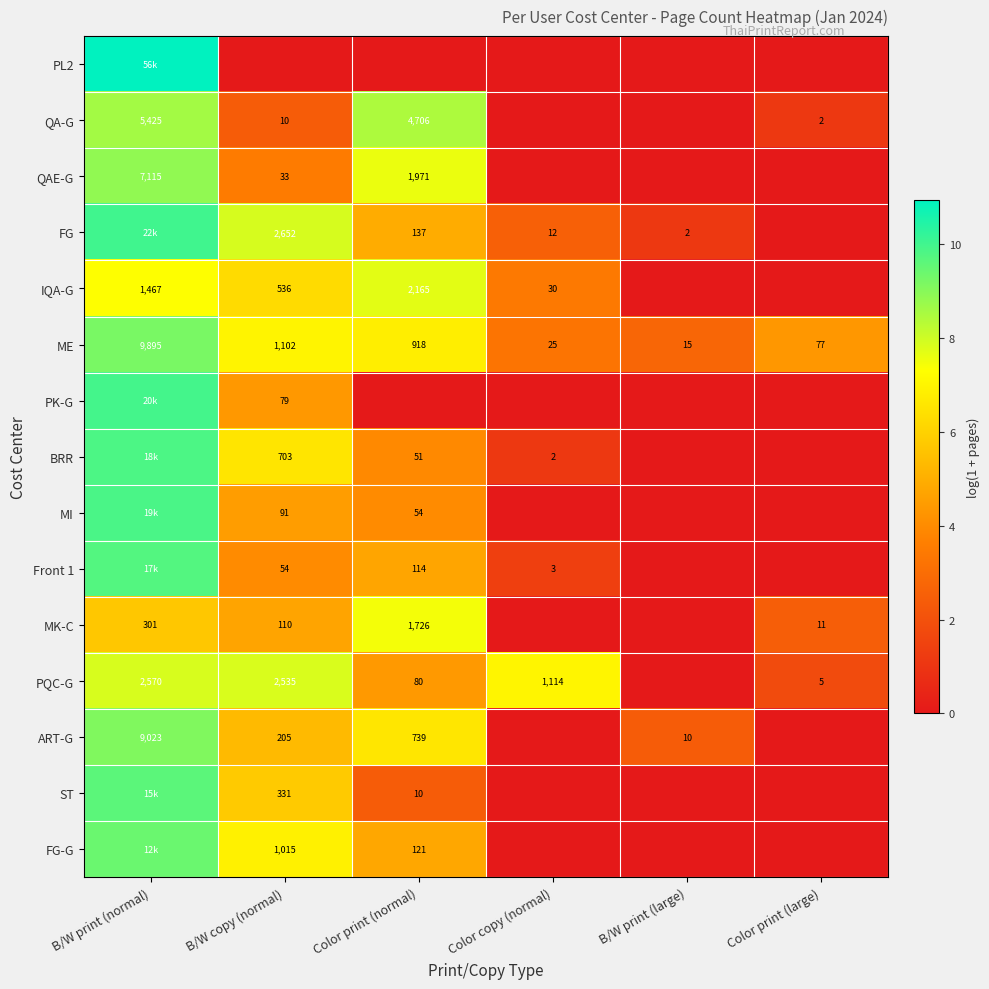

At how many categories does at least one series exceed 4?

5